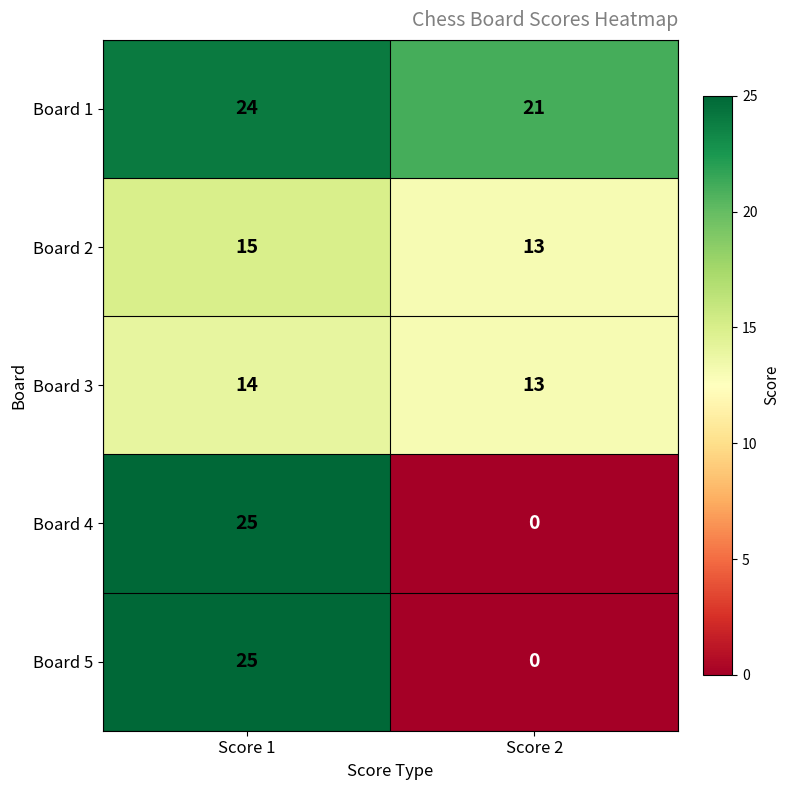

What is the sum of the Board 1 values at Score 1 and Score 2?

45